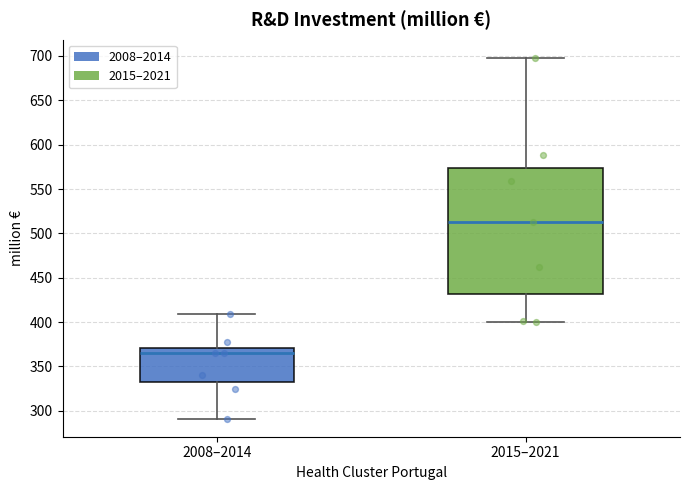

Where does the lower whisker of the box for 2008–2014 end on the y-axis? The values are not printed on the chart, so give them approximately, as read against the axis.

290